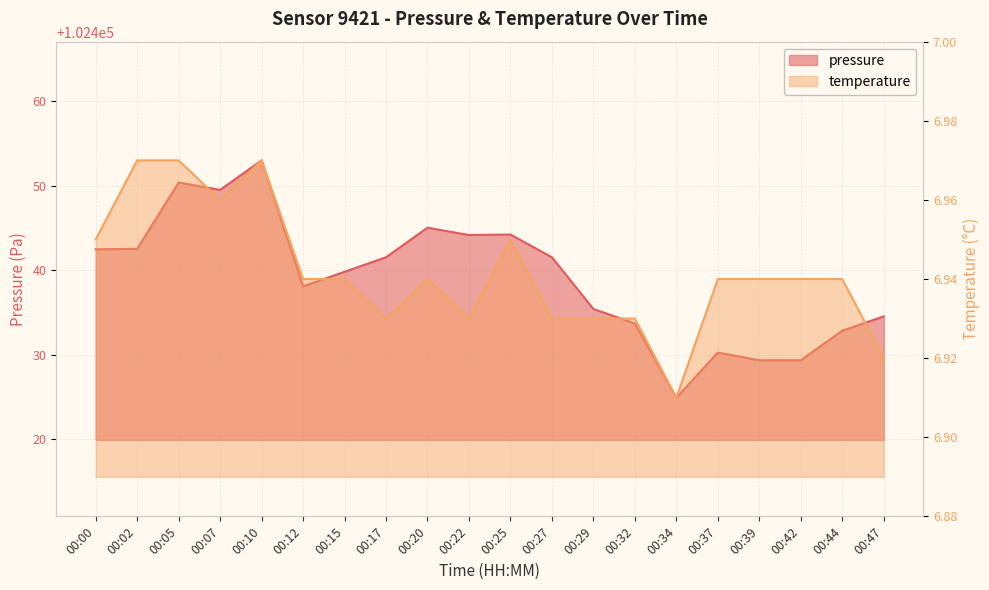

How many values in the pressure series exceed 102441?

10